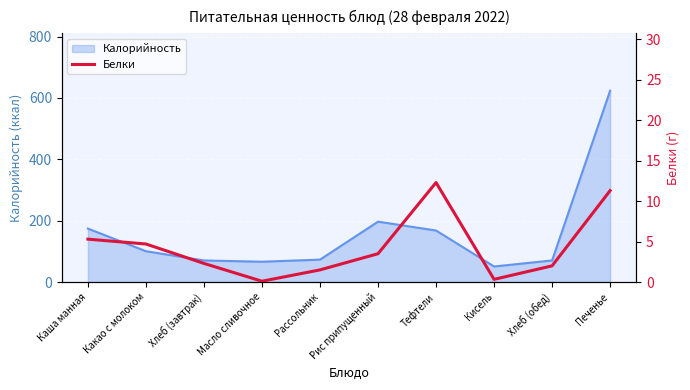

What is the highest value of the Калорийность series?

623.7